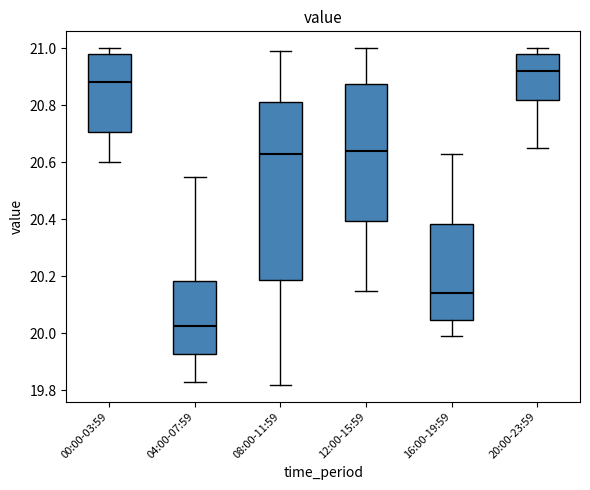

Reading left to right, read every box against the y-axis: the position of its median line, the range the box covers, and the ends of its whiskers. The values are not printed on the chart, so give them approximately, as read against the axis.

00:00-03:59: median 20.88, box 20.70 to 20.98, whiskers 20.60 to 21.00
04:00-07:59: median 20.02, box 19.92 to 20.18, whiskers 19.84 to 20.56
08:00-11:59: median 20.64, box 20.18 to 20.82, whiskers 19.82 to 21.00
12:00-15:59: median 20.64, box 20.40 to 20.88, whiskers 20.16 to 21.00
16:00-19:59: median 20.14, box 20.04 to 20.38, whiskers 20.00 to 20.64
20:00-23:59: median 20.92, box 20.82 to 20.98, whiskers 20.66 to 21.00